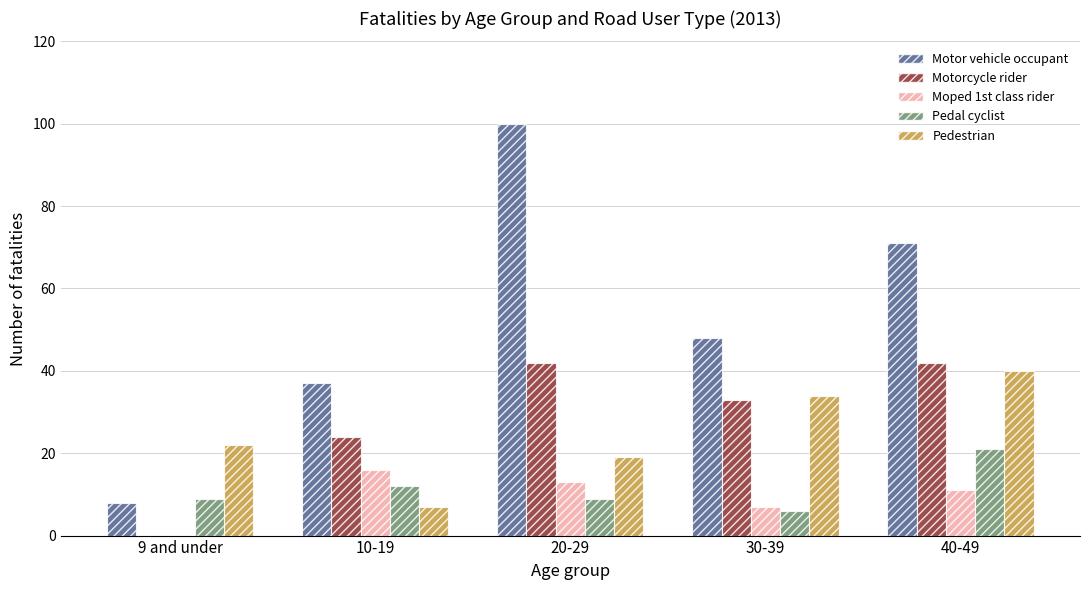

Reading left to right, what are all the values shown in this chart?

Motor vehicle occupant: 9 and under=8	10-19=37	20-29=100	30-39=48	40-49=71
Motorcycle rider: 9 and under=0	10-19=24	20-29=42	30-39=33	40-49=42
Moped 1st class rider: 9 and under=0	10-19=16	20-29=13	30-39=7	40-49=11
Pedal cyclist: 9 and under=9	10-19=12	20-29=9	30-39=6	40-49=21
Pedestrian: 9 and under=22	10-19=7	20-29=19	30-39=34	40-49=40